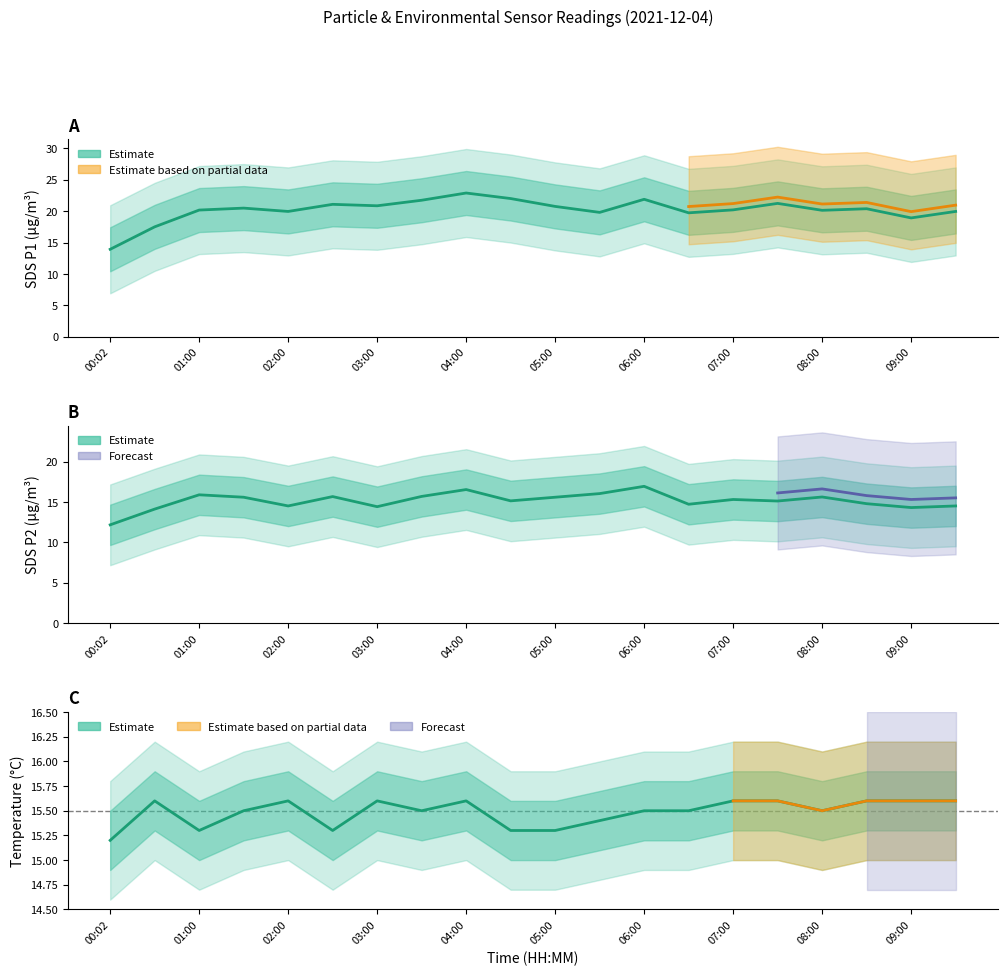

What is the difference between the Temp values at 02:00 and 01:00?

0.3